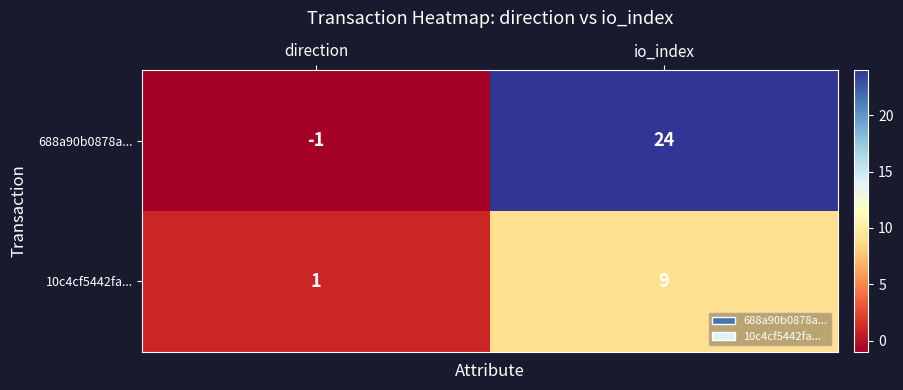

The 10c4cf5442fa... series shows 9 at io_index. True or false?

True